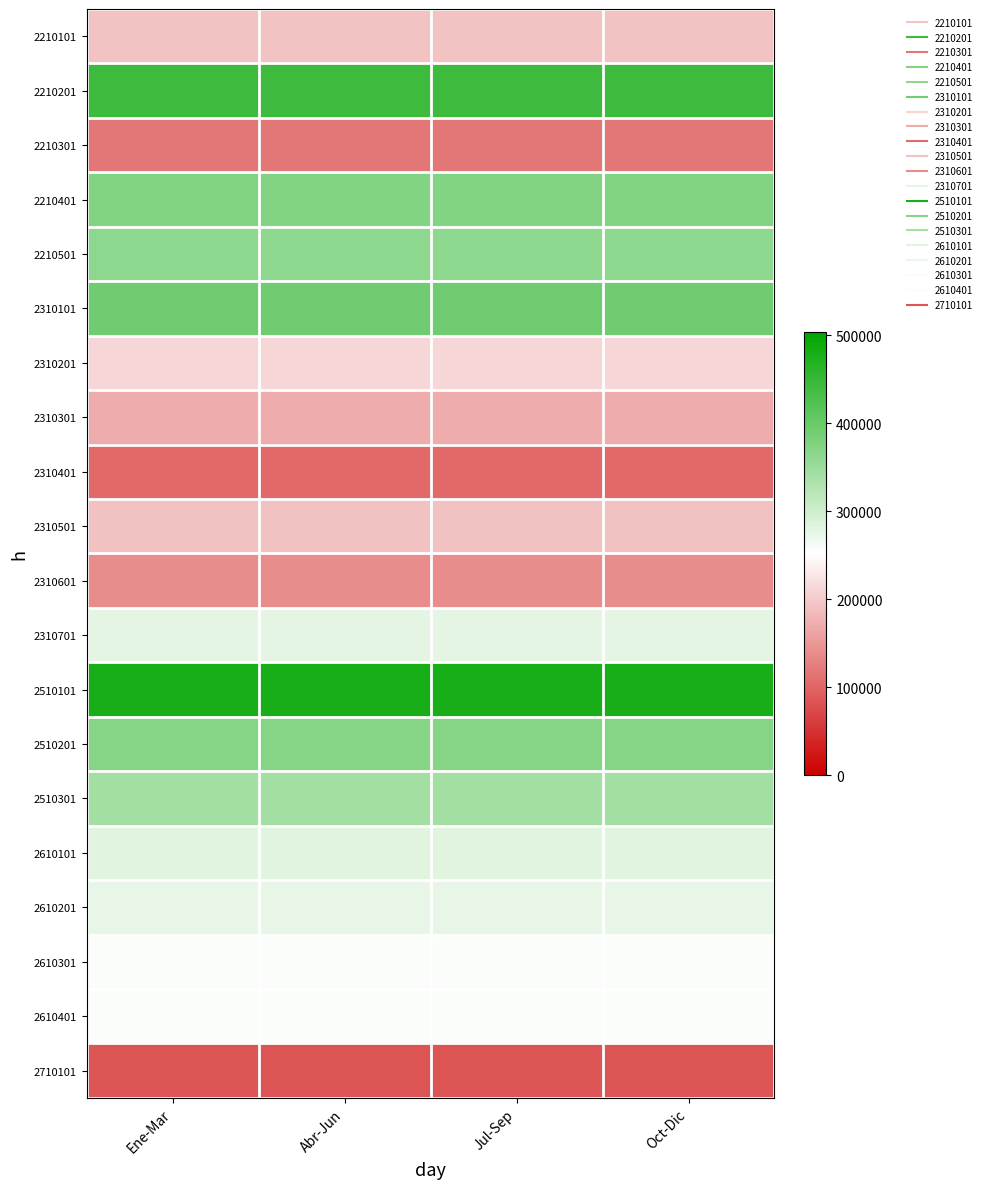

What is the total value across all series at Oct-Dic?

5333615.8